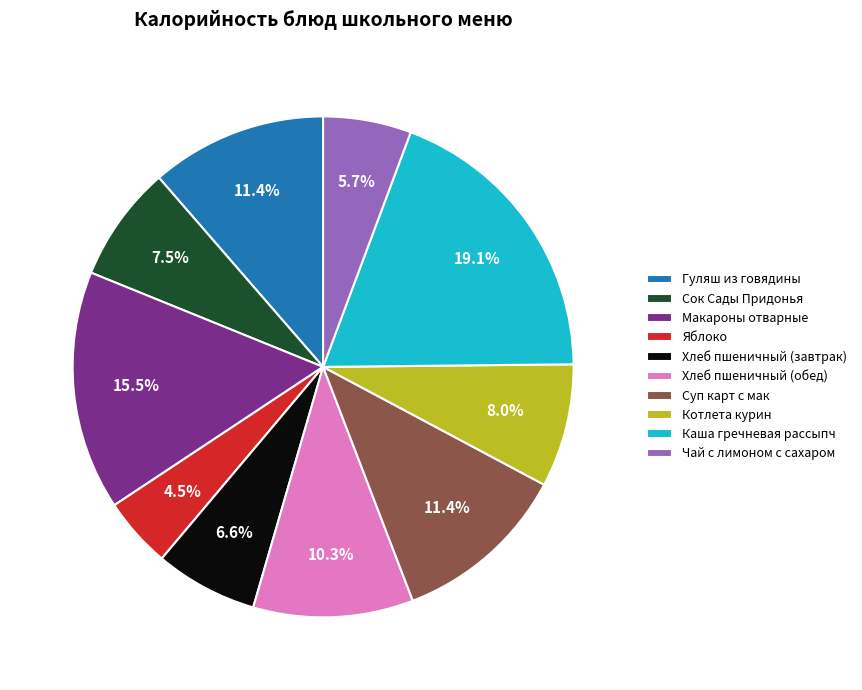

Is it true that Хлеб пшеничный (обед) is 1% of the pie?

False